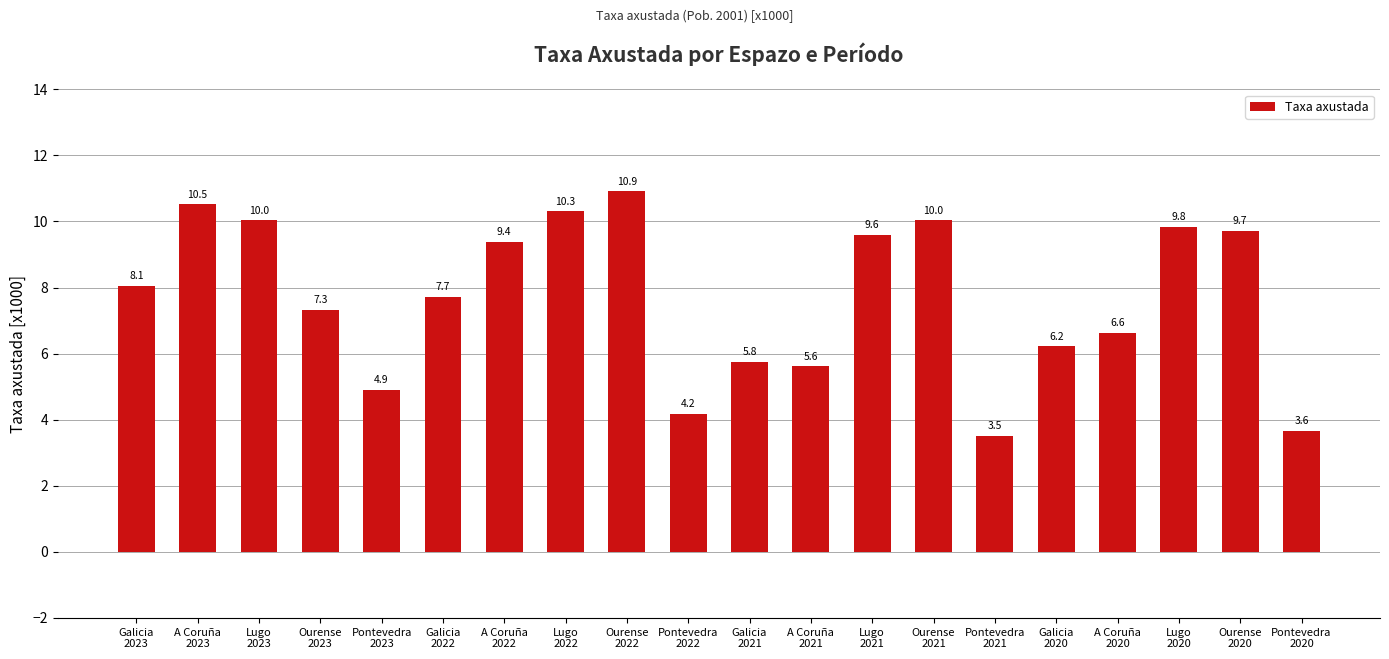

Where is the data nearest to the value 7?

Ourense
2023